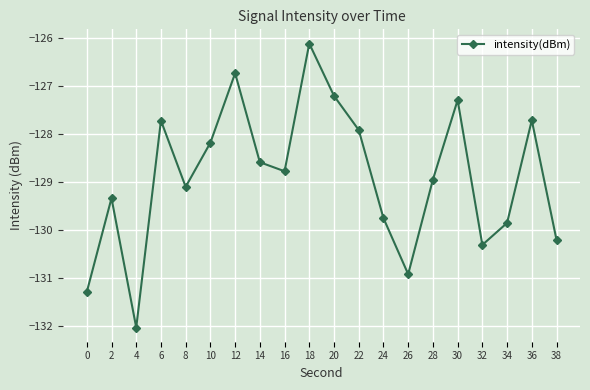

What is the change in value from 6 to 14?

-0.9